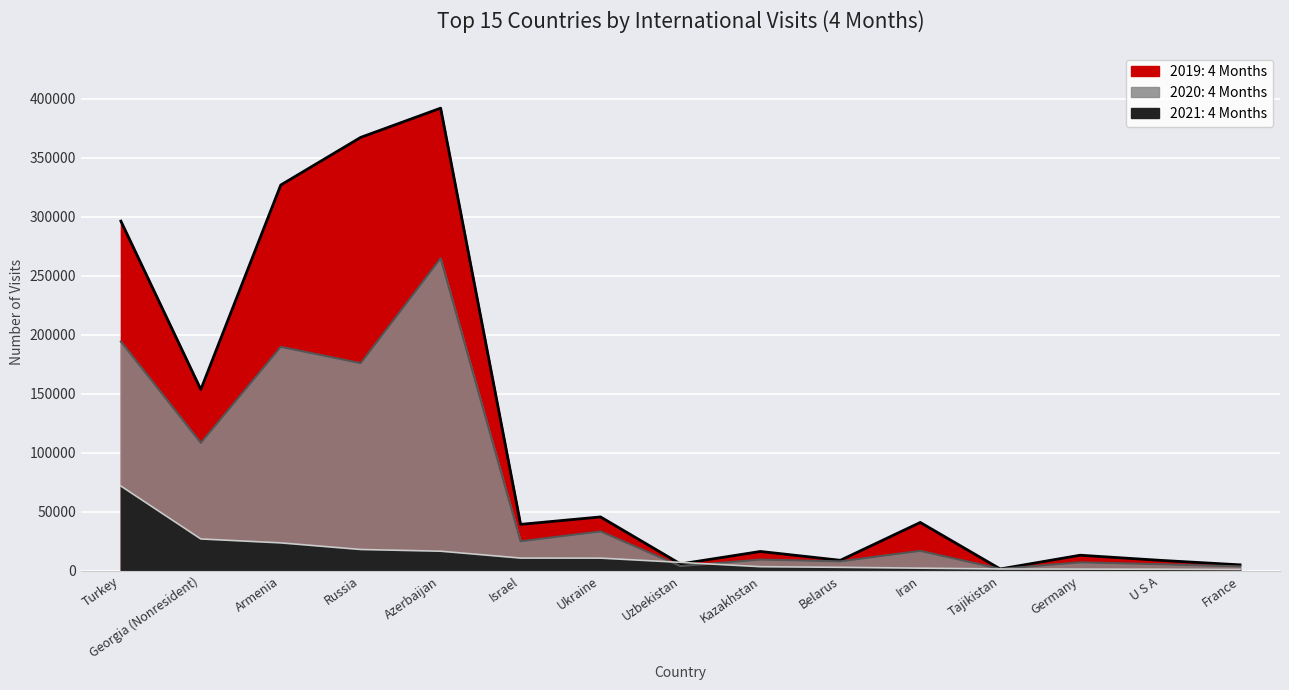

In 2019: 4 Months, how many points are higher than both neighbors (excluding endpoints)?

5